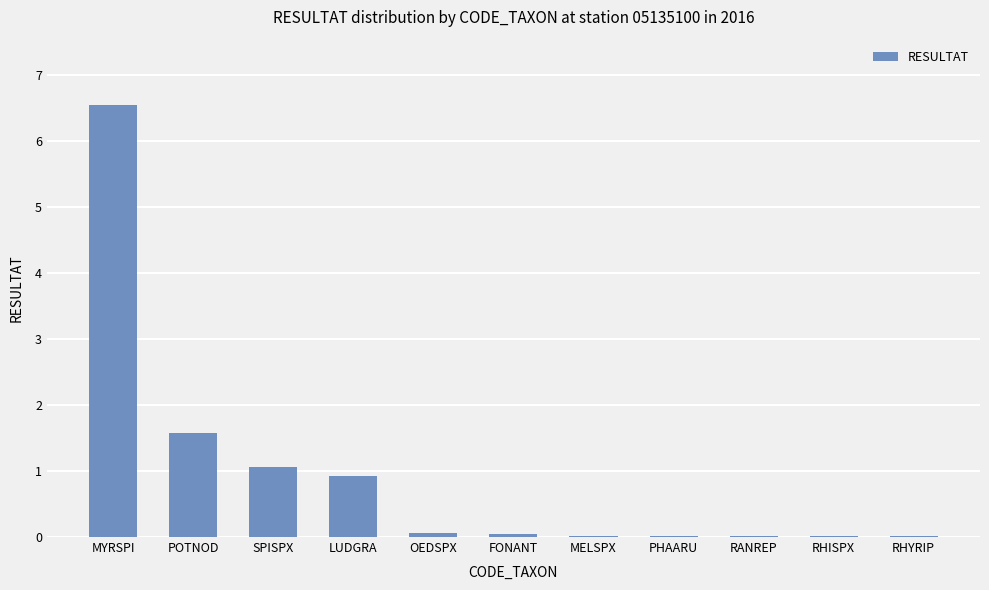

Which label corresponds to the largest value in the chart?

MYRSPI